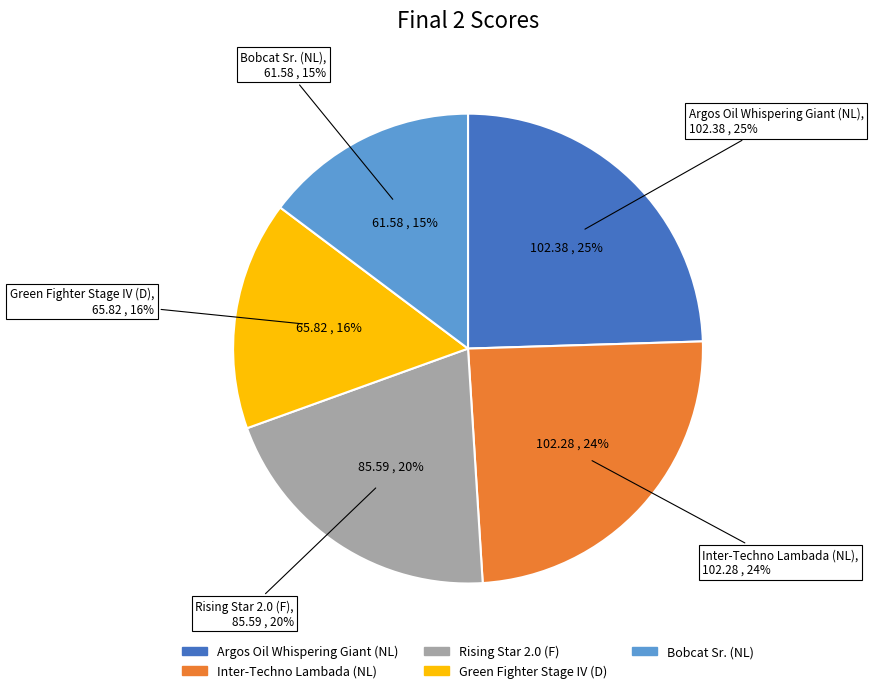

To the nearest percent, what is the average slice percentage?

20%